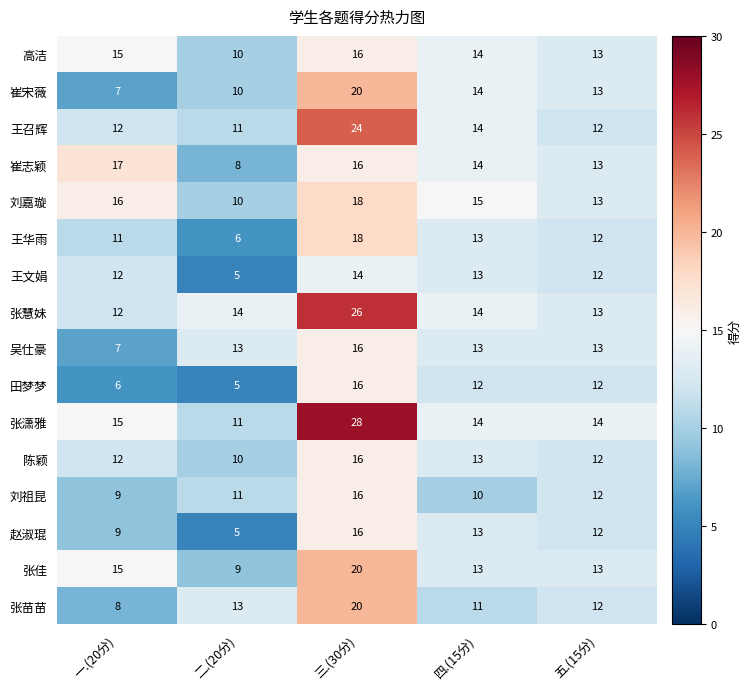

What is the difference between the 张慧妹 values at 三.(30分) and 五.(15分)?

13